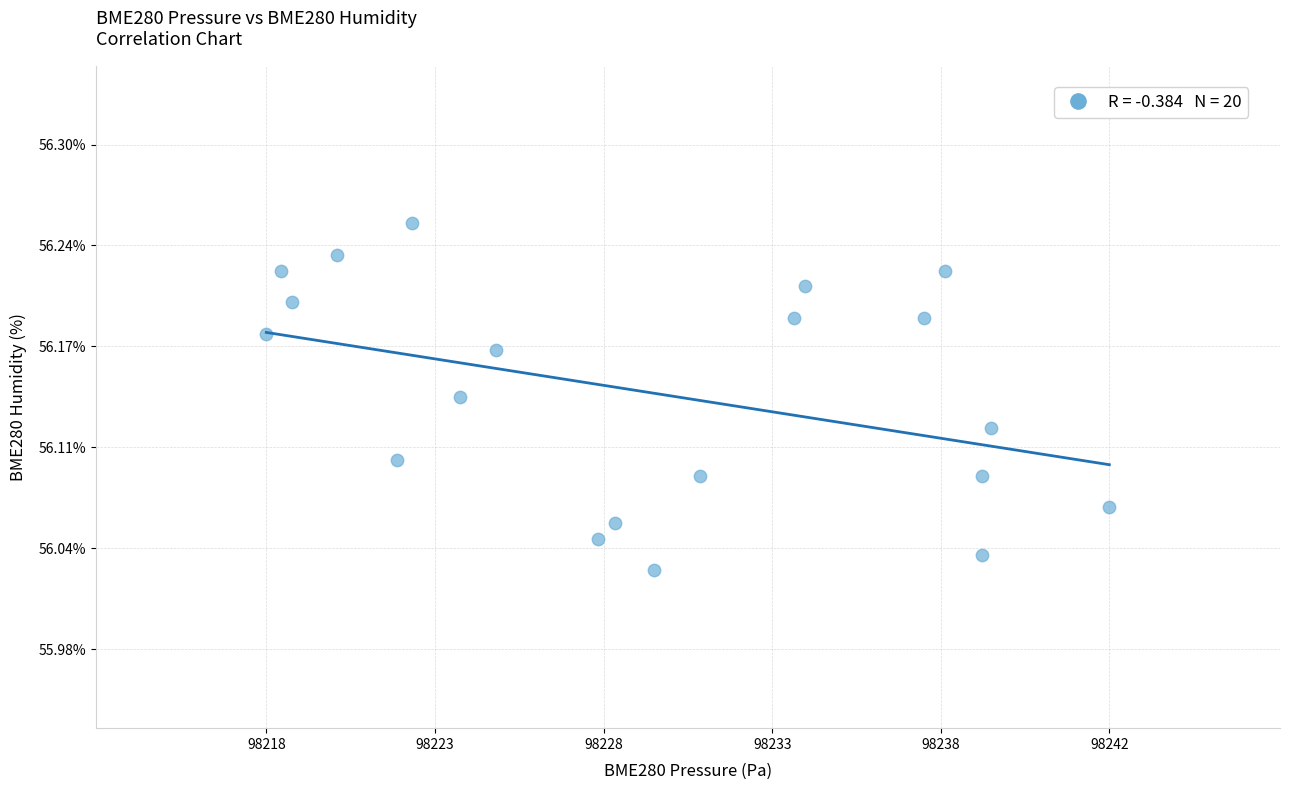

What is the range of X values (max minus min)?

24.7